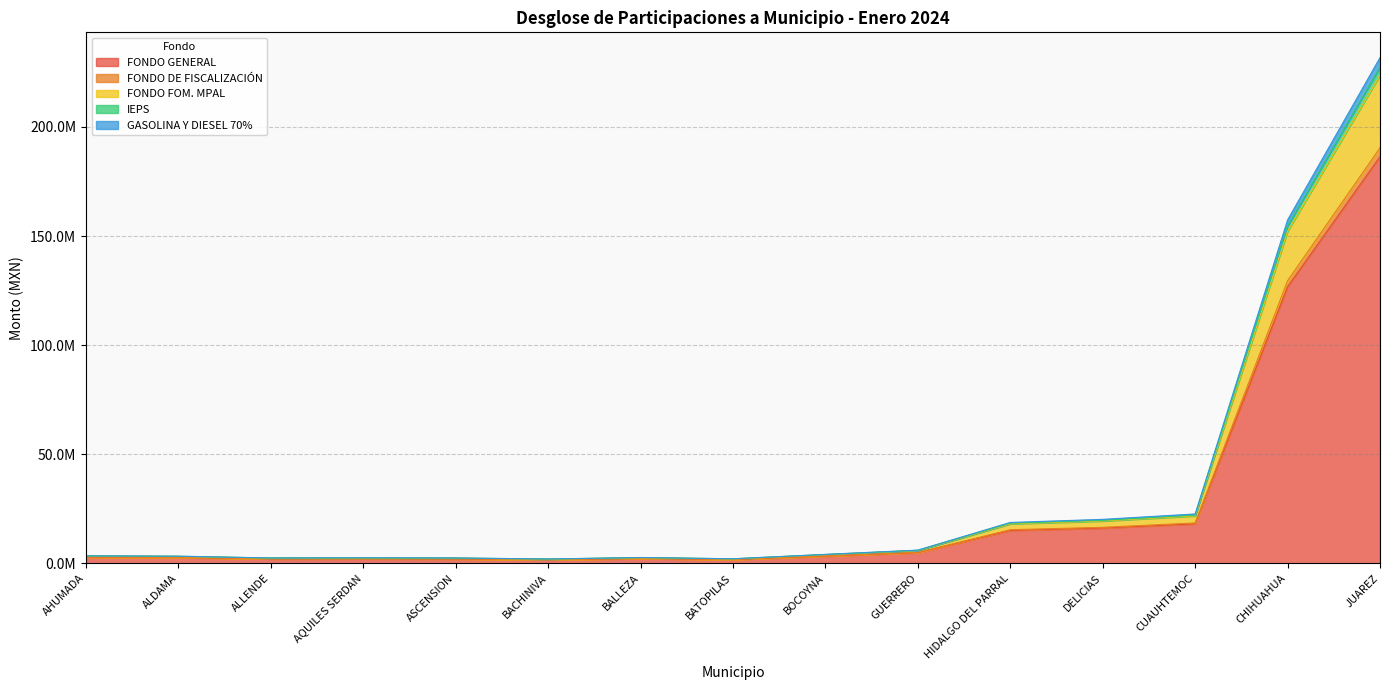

How many interior local valleys does the IEPS series have?

3